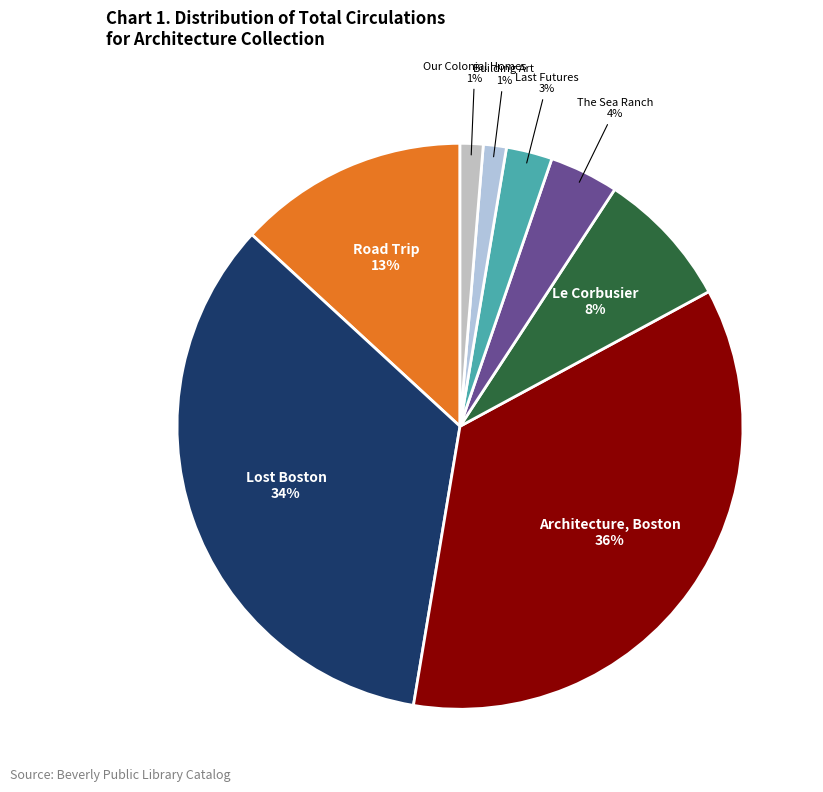

To the nearest percent, what portion does Building Art represent?

1%